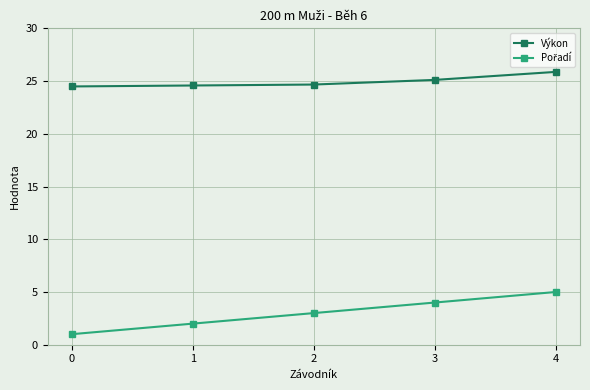

What is the minimum value shown in the chart?

1.0